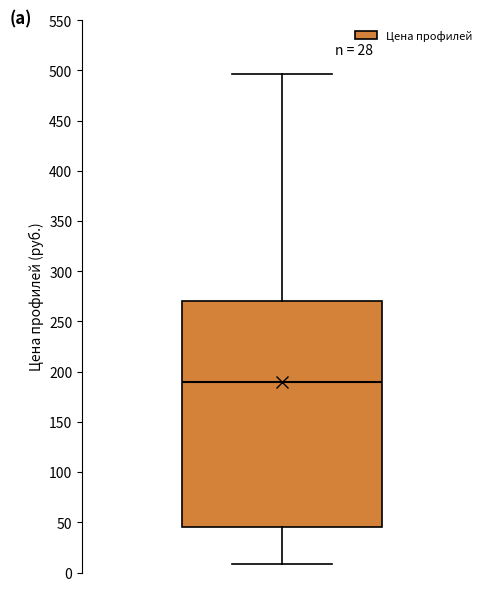

Transcribe this box plot: give where the median line is, the range the box spans, and where the two whiskers end, as read against the y-axis. The values are not printed on the chart, so give them approximately, as read against the axis.

median 190, box 45 to 270, whiskers 10 to 495